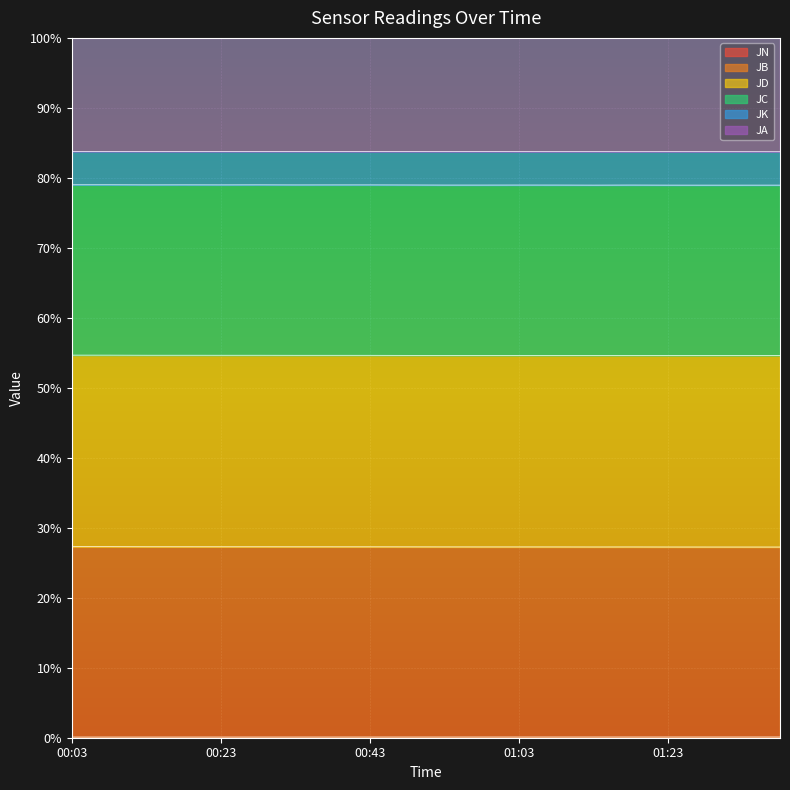

Which category has the highest value across all series?

00:03